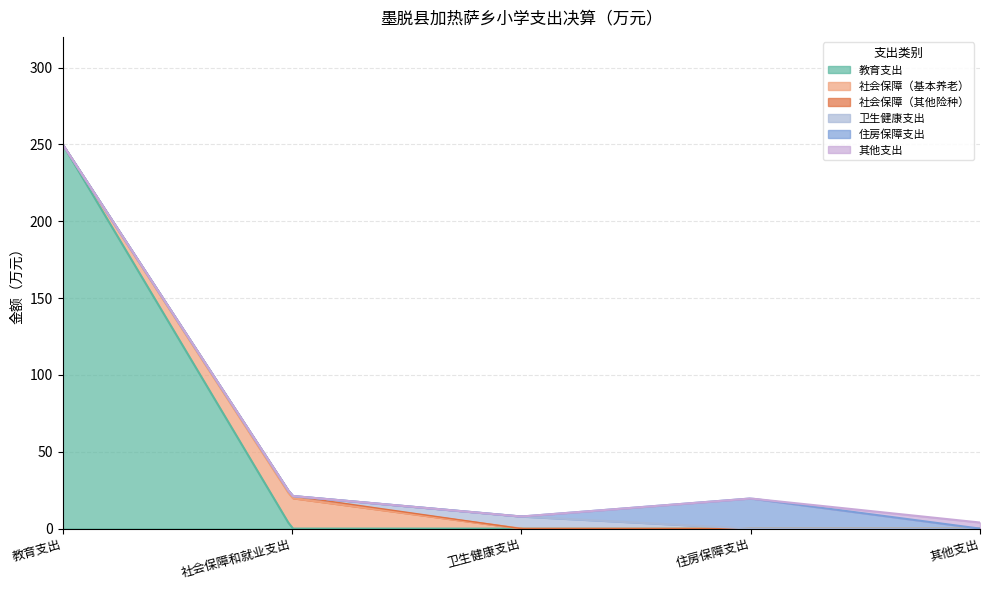

What is the highest value of the 教育支出 series?

250.2